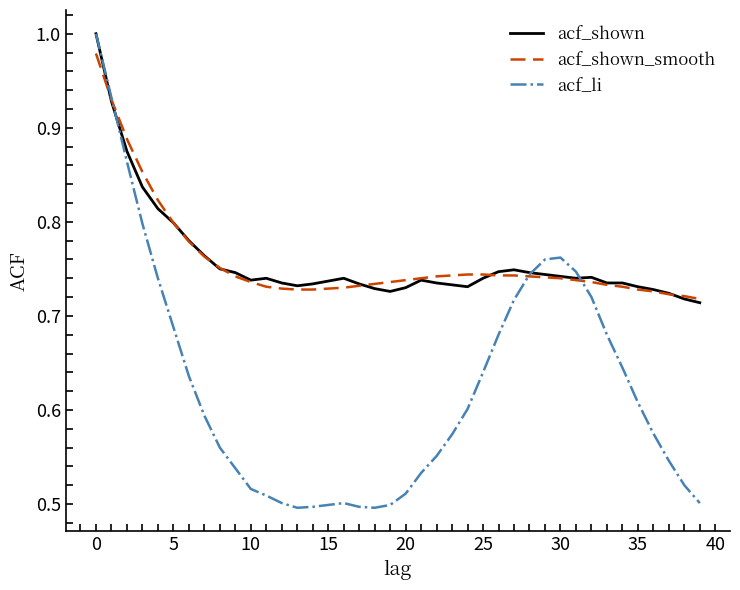

Which series has the largest range (max minus min)?

acf_li